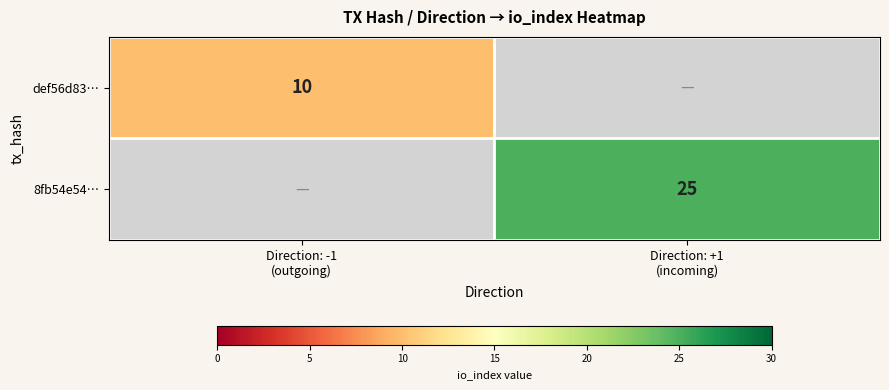

What is the minimum value shown in the chart?

10.0